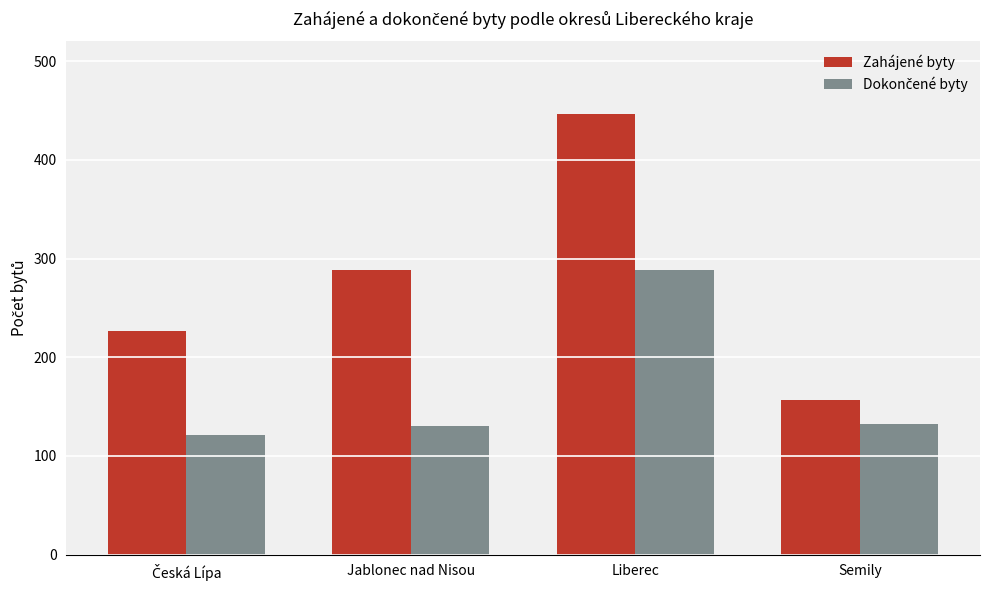

What is the minimum value for Zahájené byty?

157